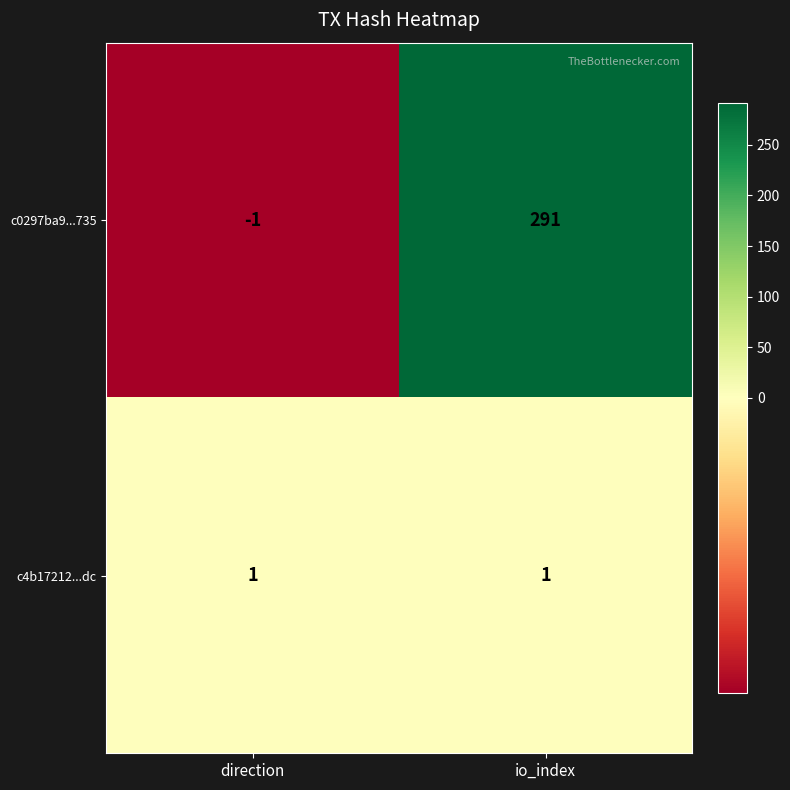

Rank the series by their maximum value, from highest to lowest.

c0297ba9...735, c4b17212...dc